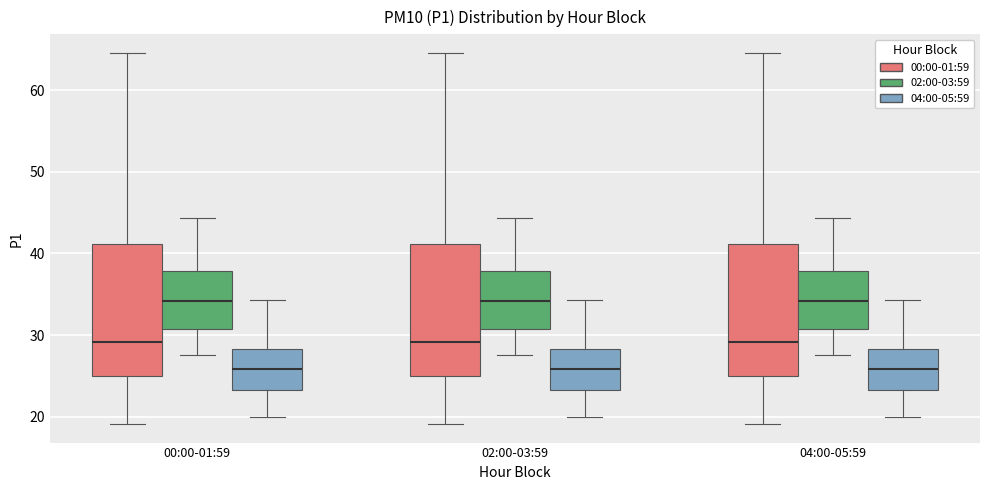

Where does the lower whisker of the box for 04:00-05:59 (02:00-03:59) end on the y-axis? The values are not printed on the chart, so give them approximately, as read against the axis.

28